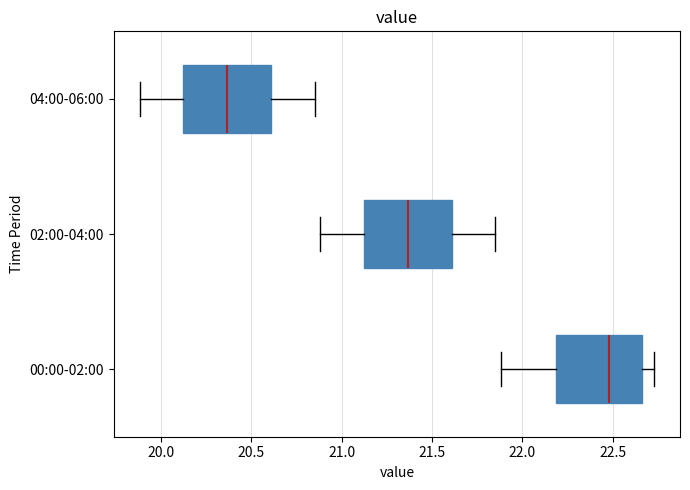

Where is the left edge of the box for 00:00-02:00 on the x-axis? The values are not printed on the chart, so give them approximately, as read against the axis.

22.20